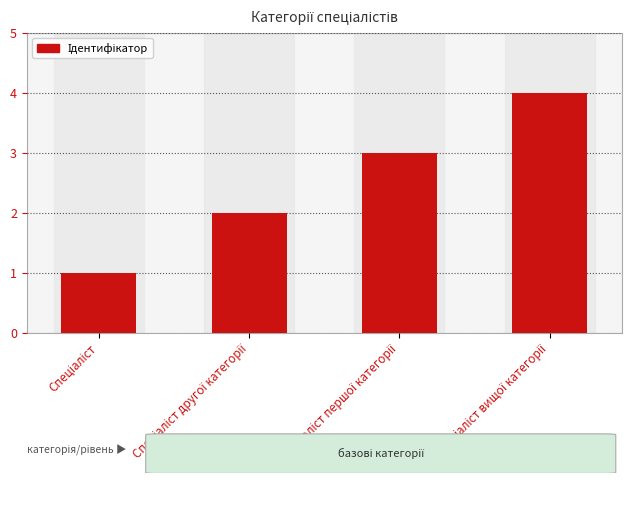

What is the difference between the maximum and minimum values?

3